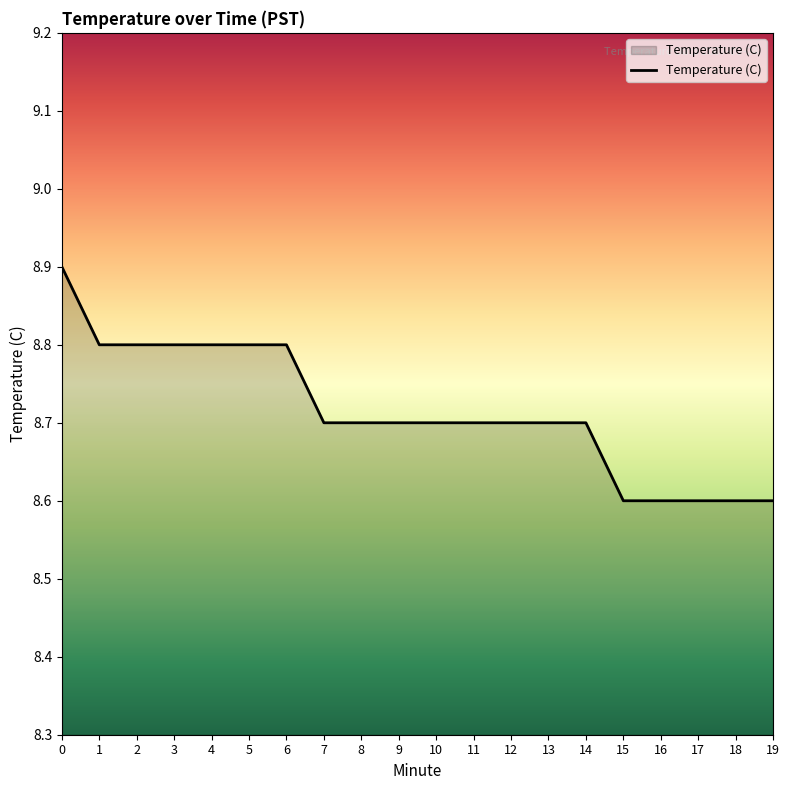

How many values are between 8 and 9?

20